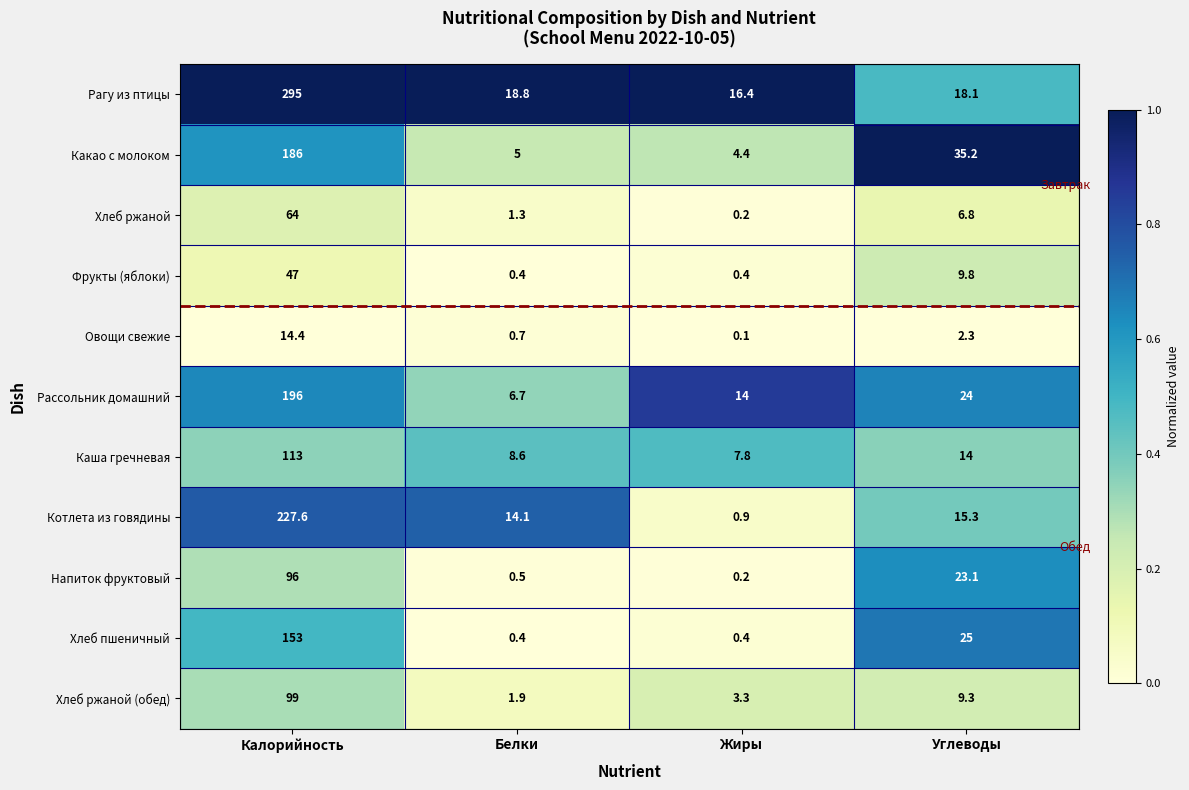

True or false: Каша гречневая has a value of 14.0 at Углеводы.

True